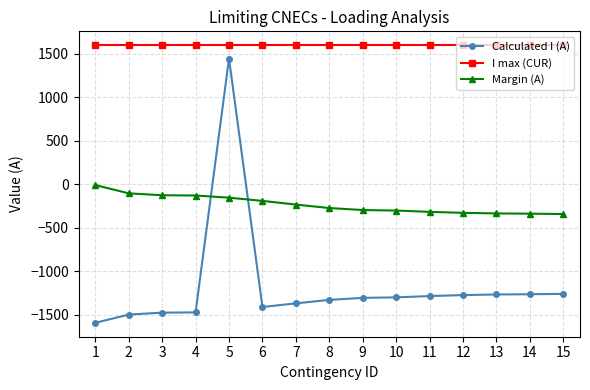

What is the lowest value of the I max (CUR) series?

1600